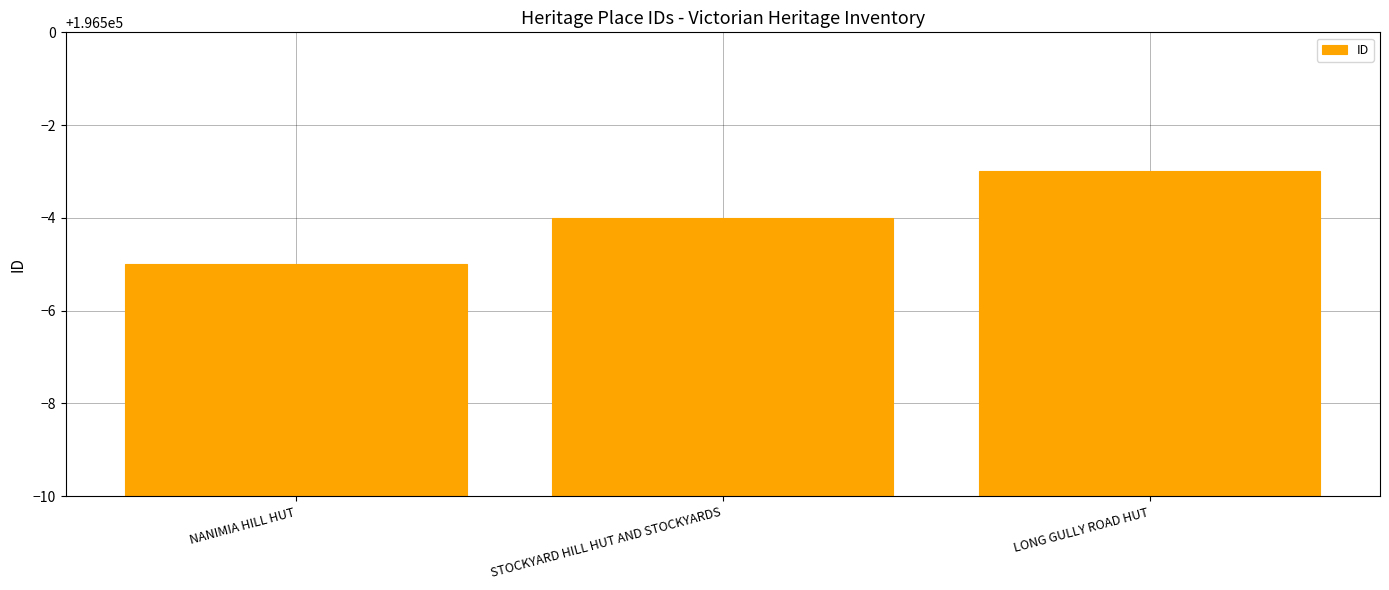

Reading left to right, transcribe all the data shown in this chart.

NANIMIA HILL HUT=196495	STOCKYARD HILL HUT AND STOCKYARDS=196496	LONG GULLY ROAD HUT=196497